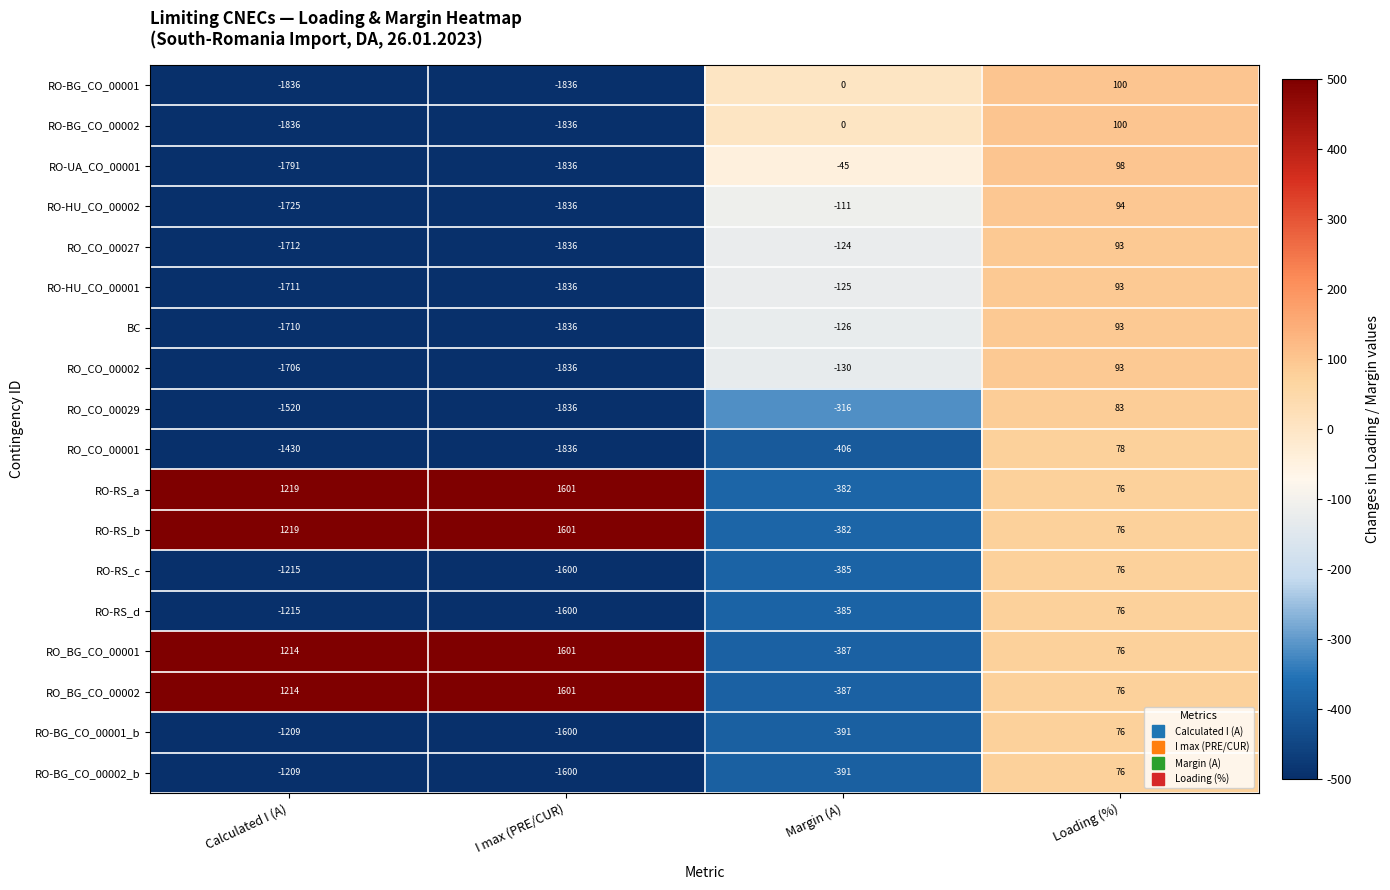

How many RO-RS_a values are between 76 and 1601?

3